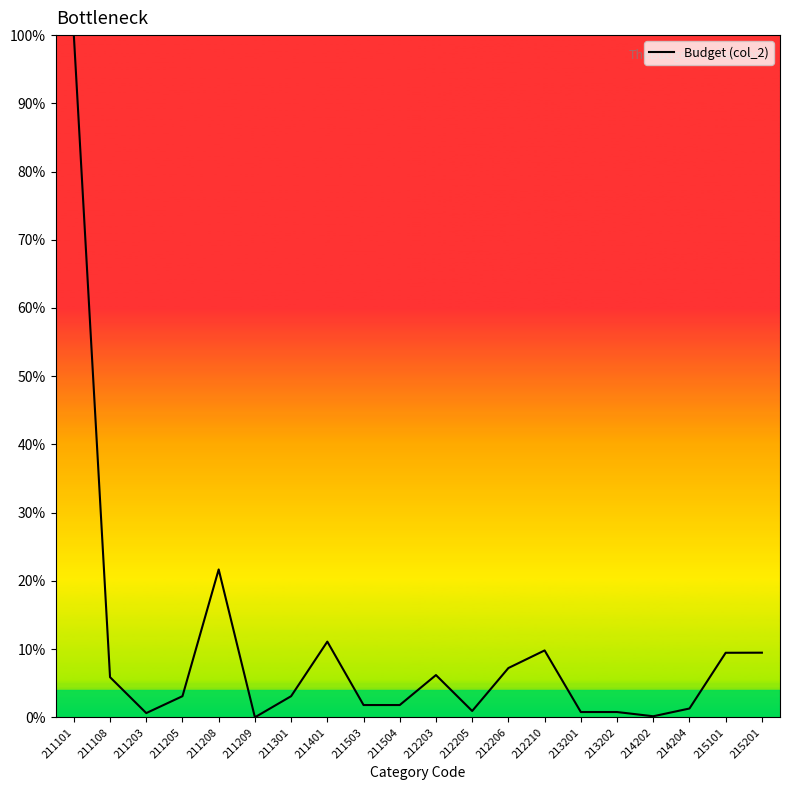

Read the value at 211101.

100.0